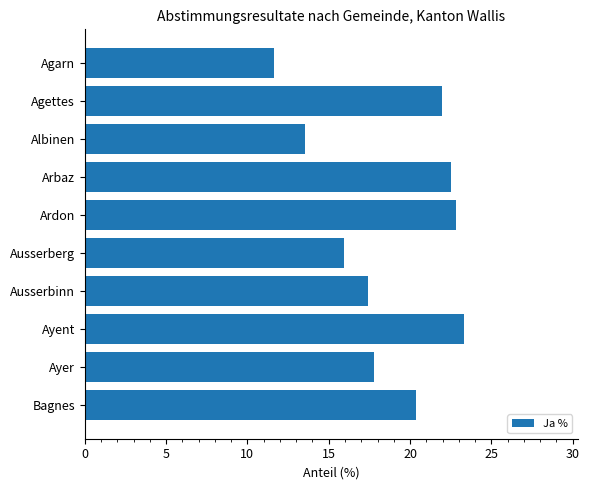

What is the greatest value displayed?

23.3